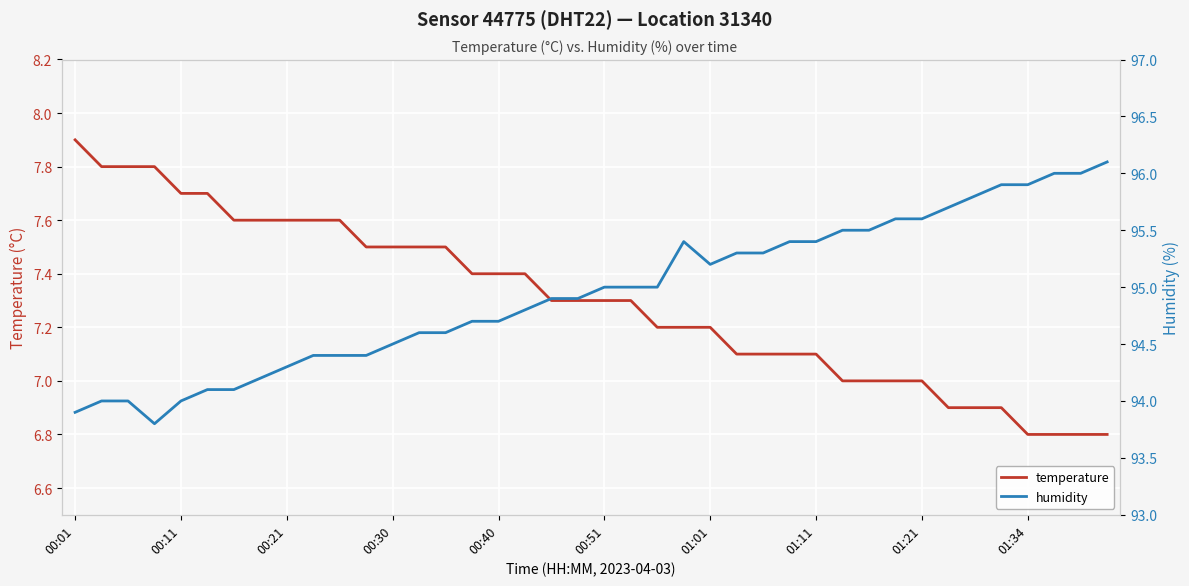

Which has a higher value, 00:01 or 13?

00:01